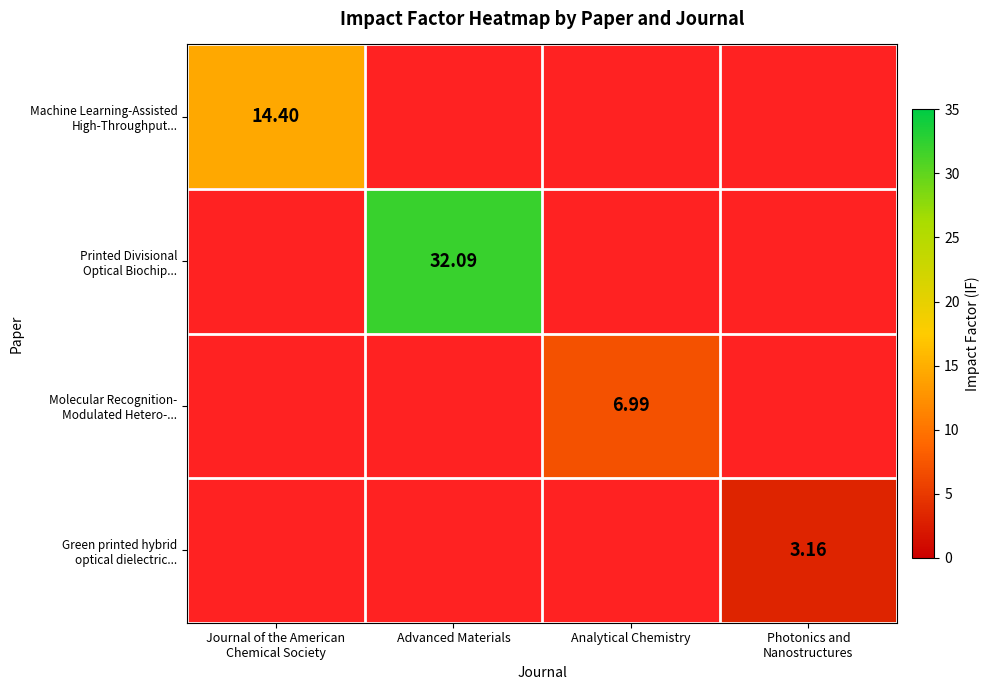

How many positive values does the Green printed hybrid optical dielectric... series have?

1